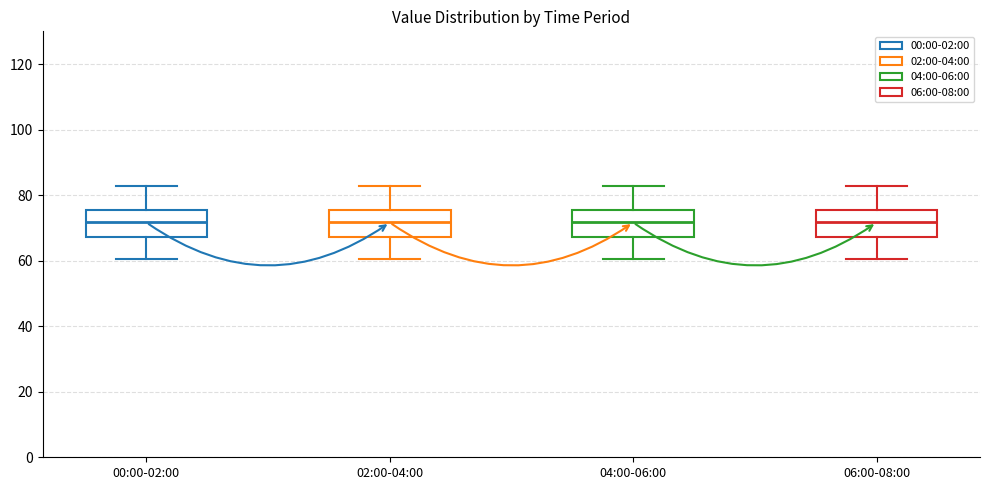

Where is the lower edge of the box for 02:00-04:00 on the y-axis? The values are not printed on the chart, so give them approximately, as read against the axis.

68